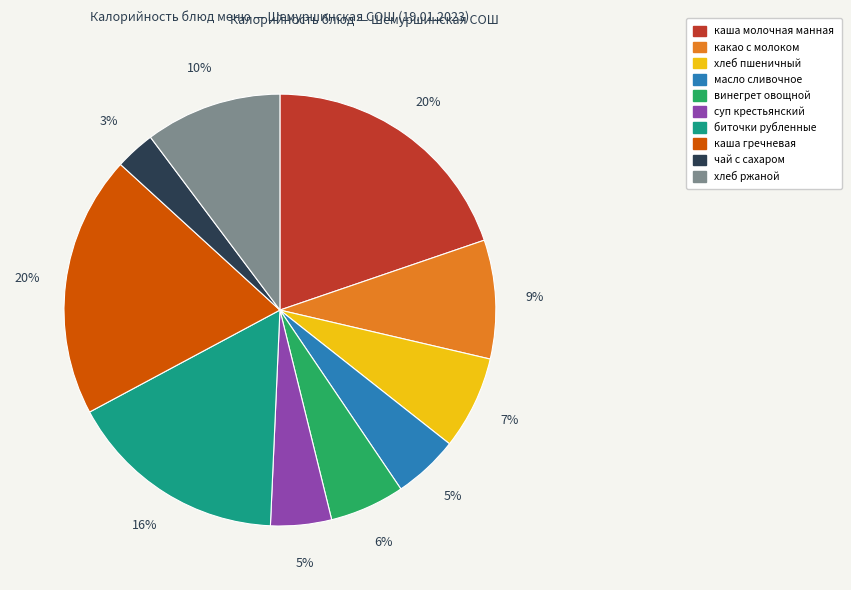

To the nearest percent, what is the difference between the largest and smallest slice percentages?

17%